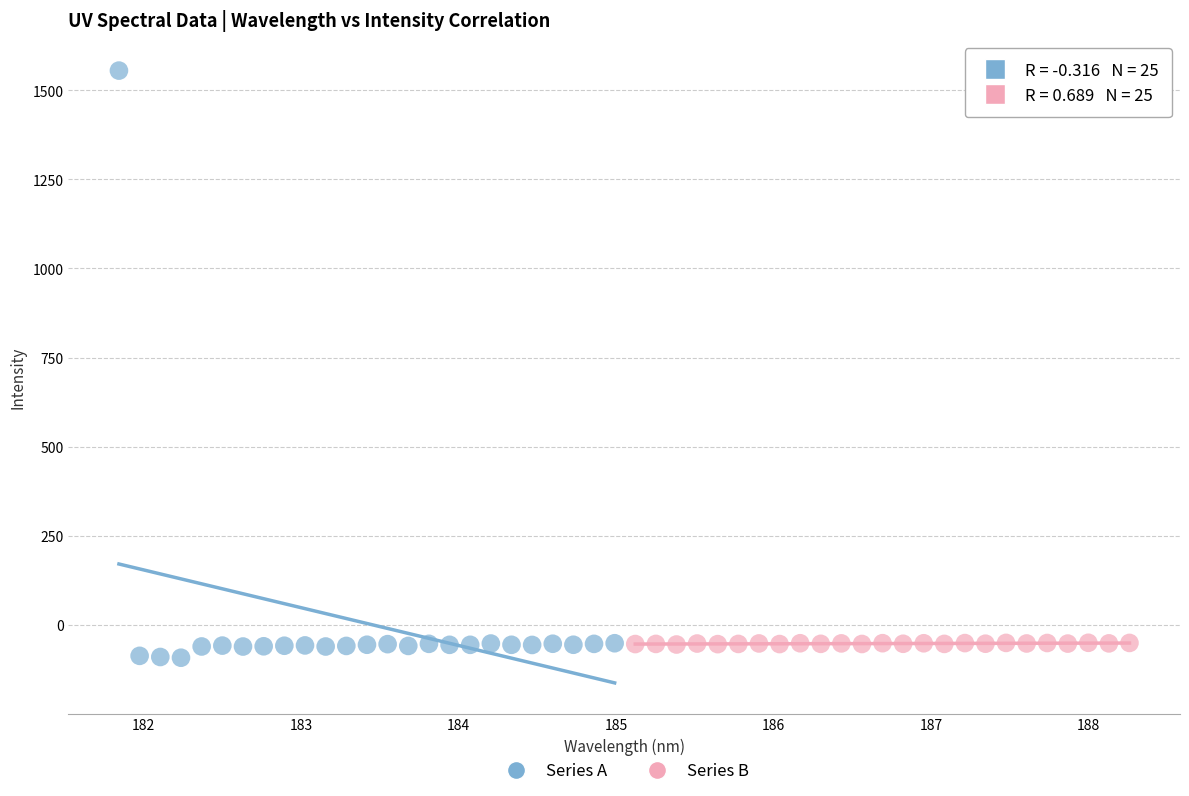

Which series has the widest spread of Y values?

Series A